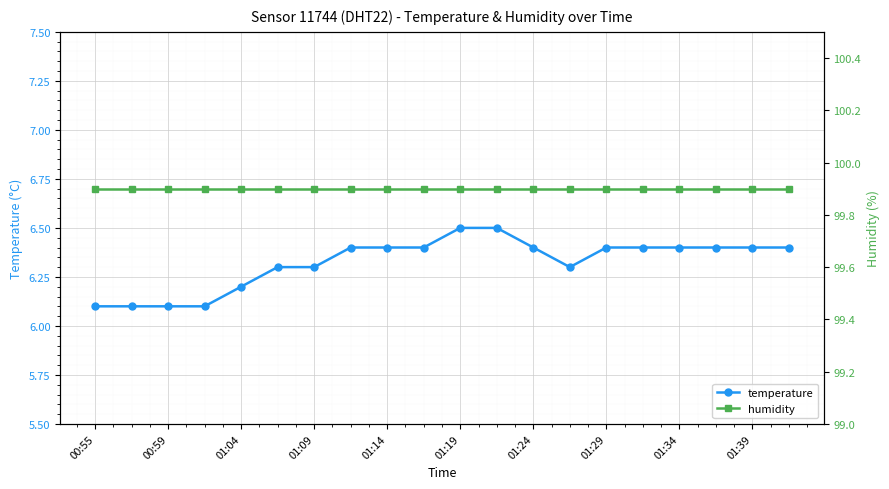

True or false: humidity has more than 2 interior local peaks.

False